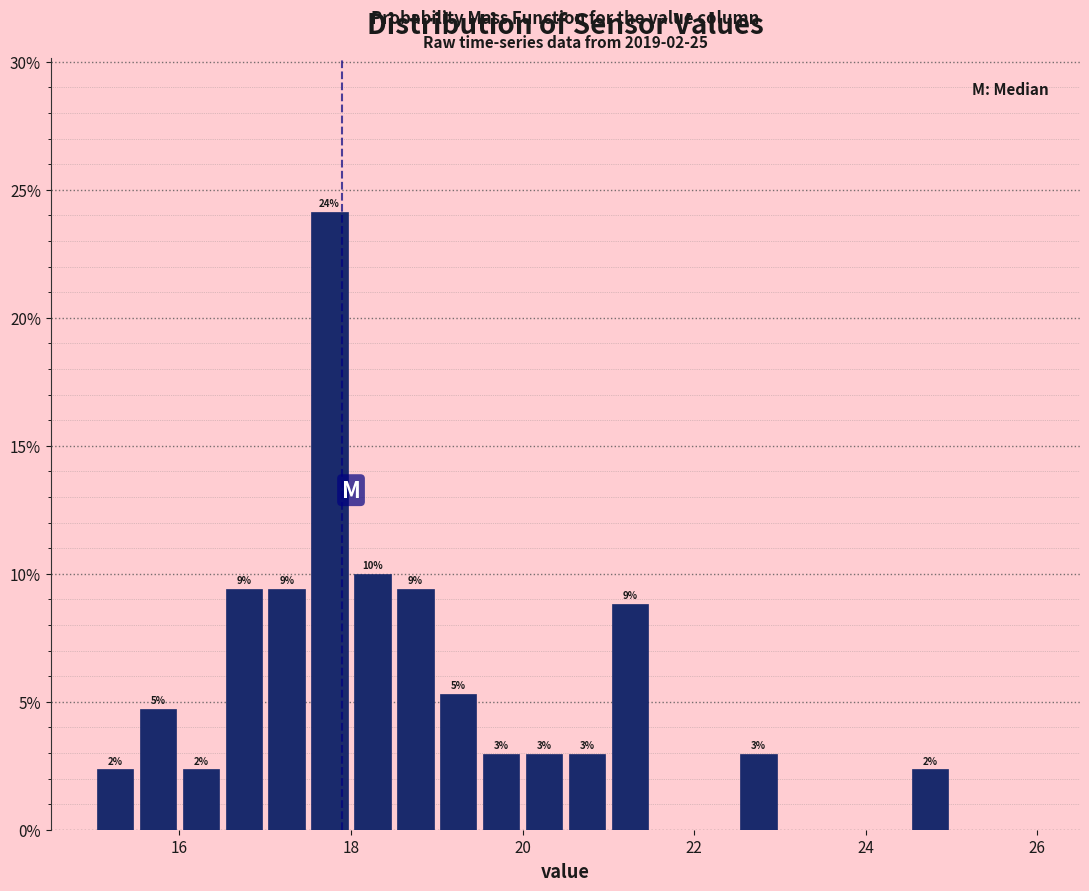

Read against the x-axis, roughly where is the centre of the tallest bar?

17.8